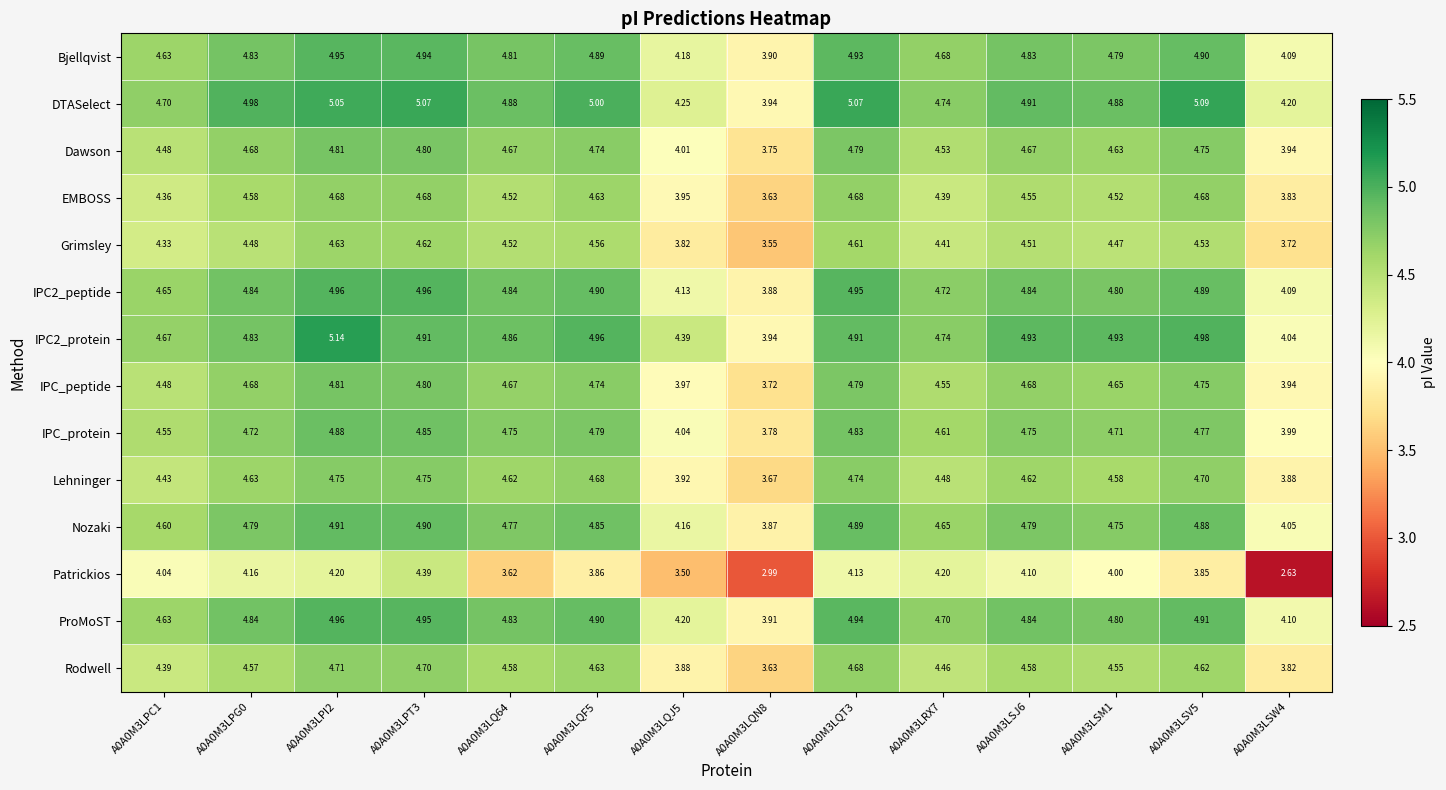

Is the value of Patrickios at A0A0M3LPI2 greater than the value of Grimsley at A0A0M3LSW4?

Yes